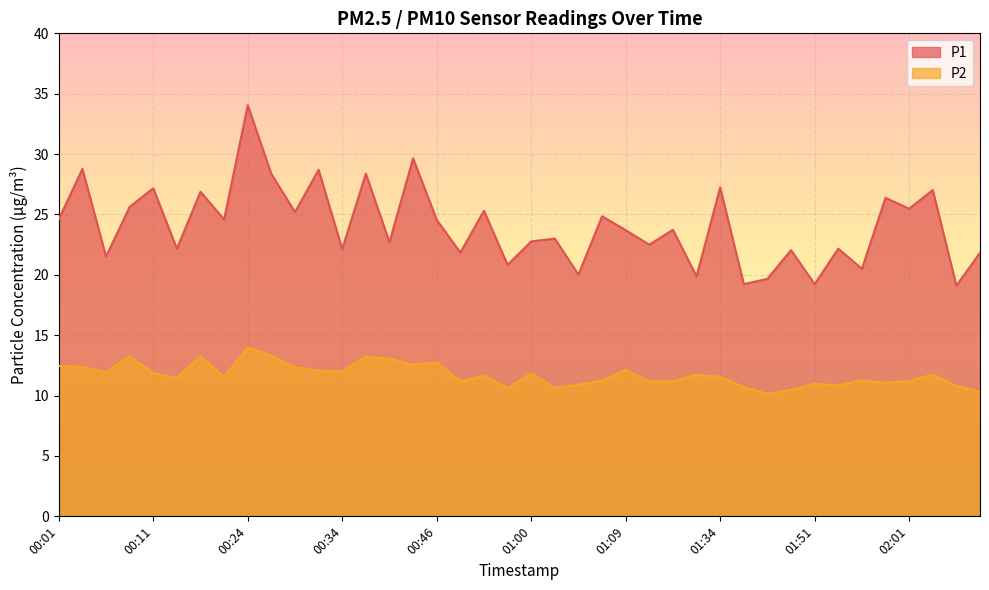

What is the label of the 21st point from the left?

01:00